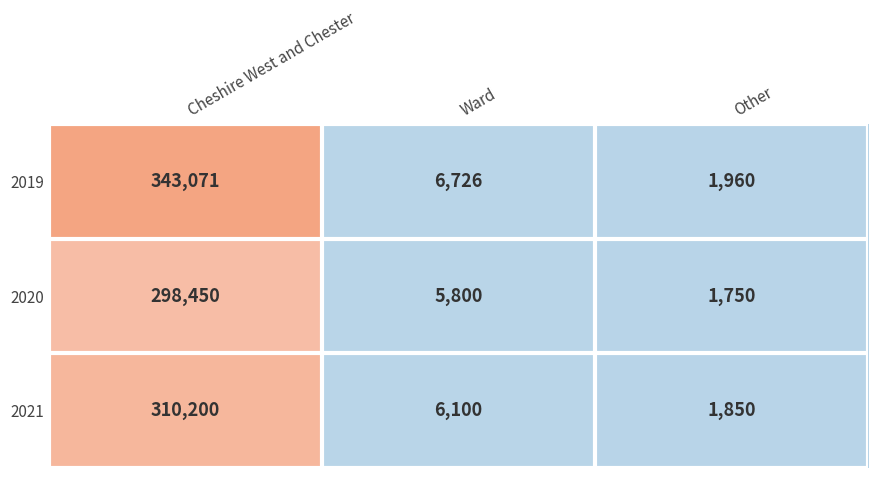

At which category is the sum across all series the highest?

Cheshire West and Chester